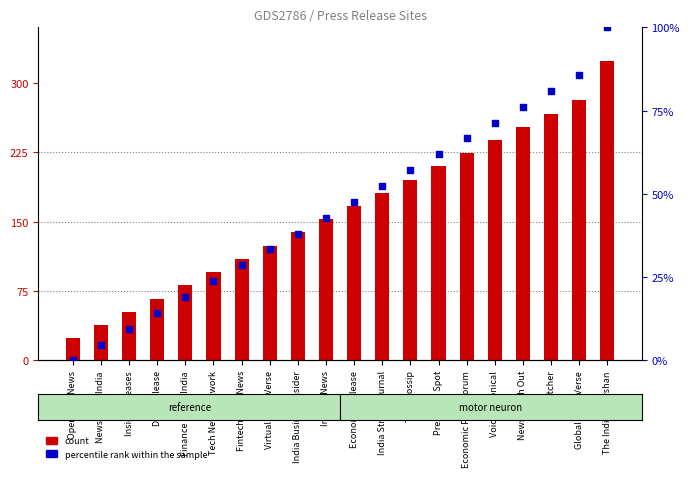

Which series contains the highest Y value?

percentile rank within the sample